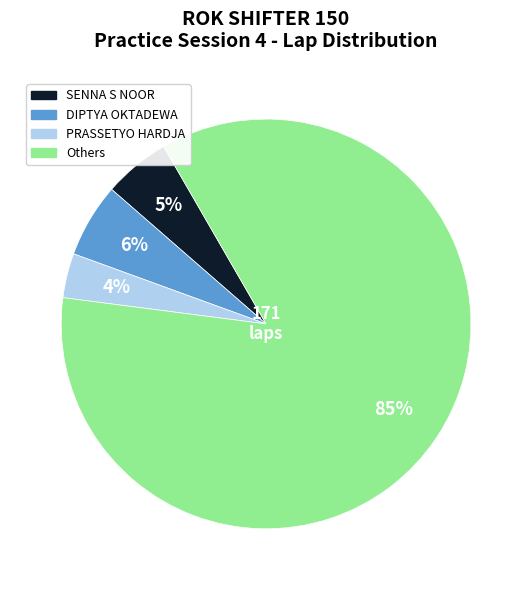

Rank the categories by value from lowest to highest.

PRASSETYO HARDJA, SENNA S NOOR, DIPTYA OKTADEWA, Others